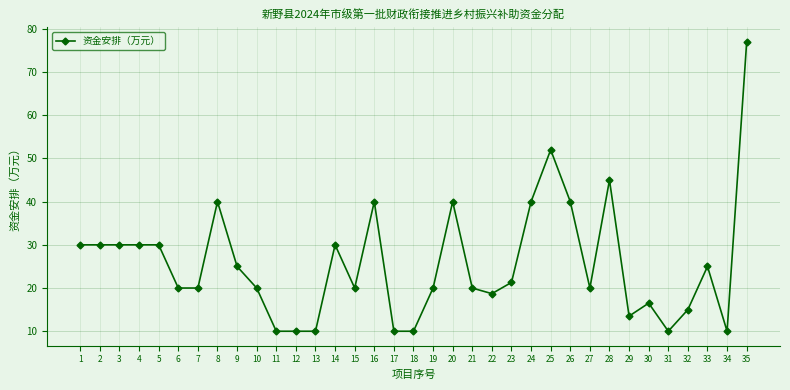

Count the number of categories in the chart.

35